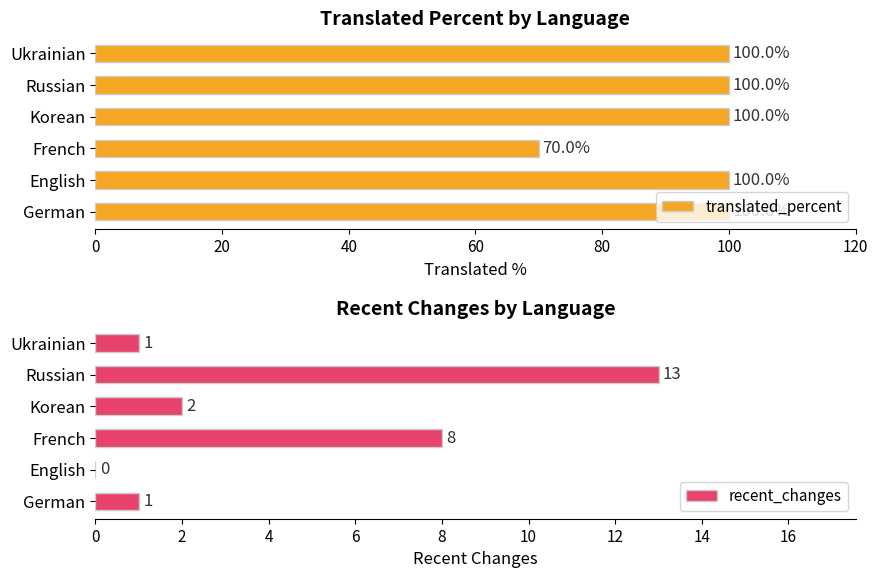

How many bars are there in total?

12